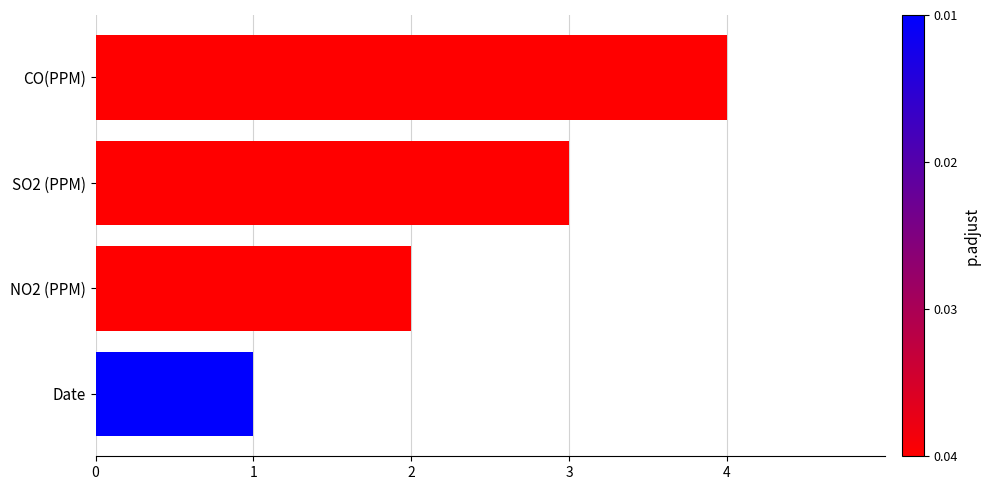

True or false: the data shows 1 at Date.

True